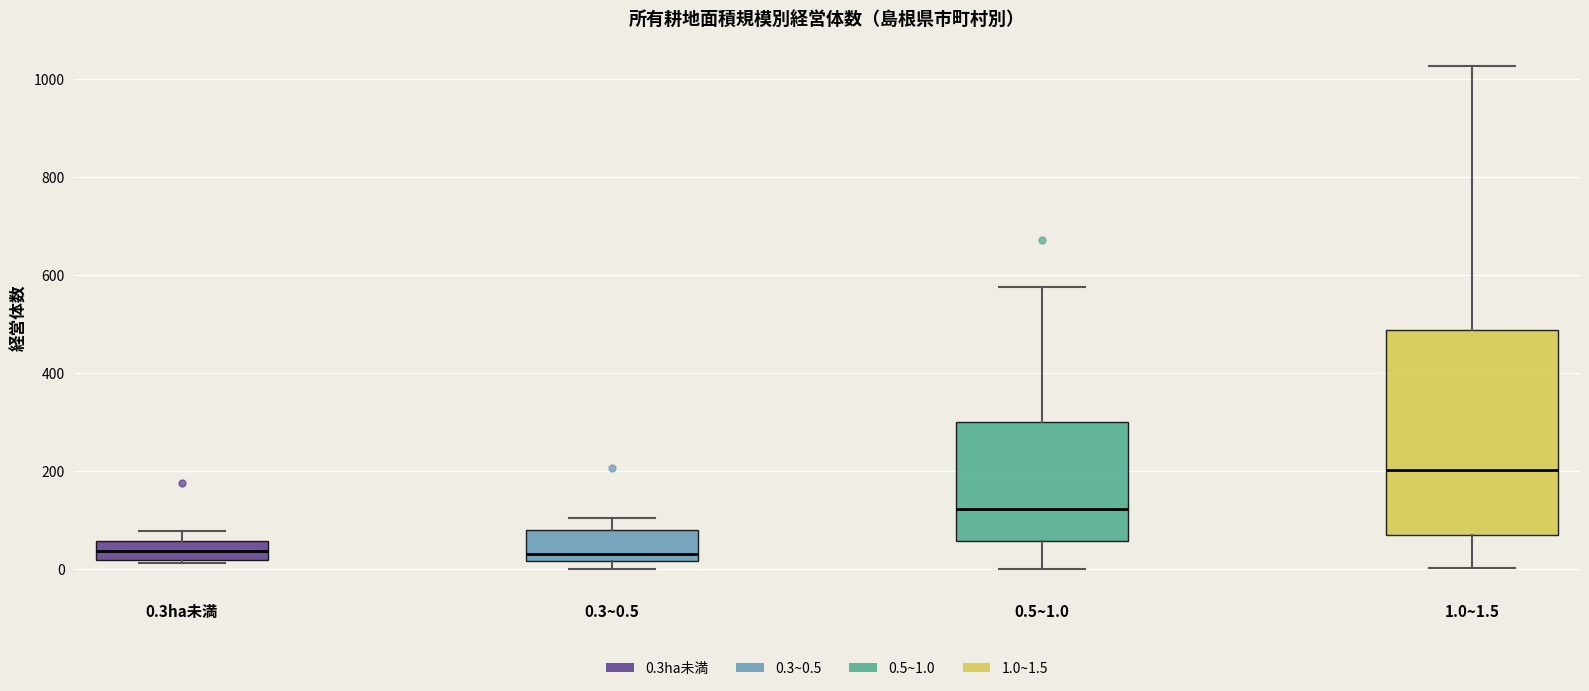

Reading left to right, transcribe this box plot: for each box, give where its median line is, the range the box spans, and where its two whiskers end, as read against the y-axis. The values are not printed on the chart, so give them approximately, as read against the axis.

0.3ha未満: median 40, box 20 to 60, whiskers 20 to 80
0.3~0.5: median 40, box 20 to 80, whiskers 0 to 100
0.5~1.0: median 120, box 60 to 300, whiskers 0 to 580
1.0~1.5: median 200, box 60 to 480, whiskers 0 to 1020